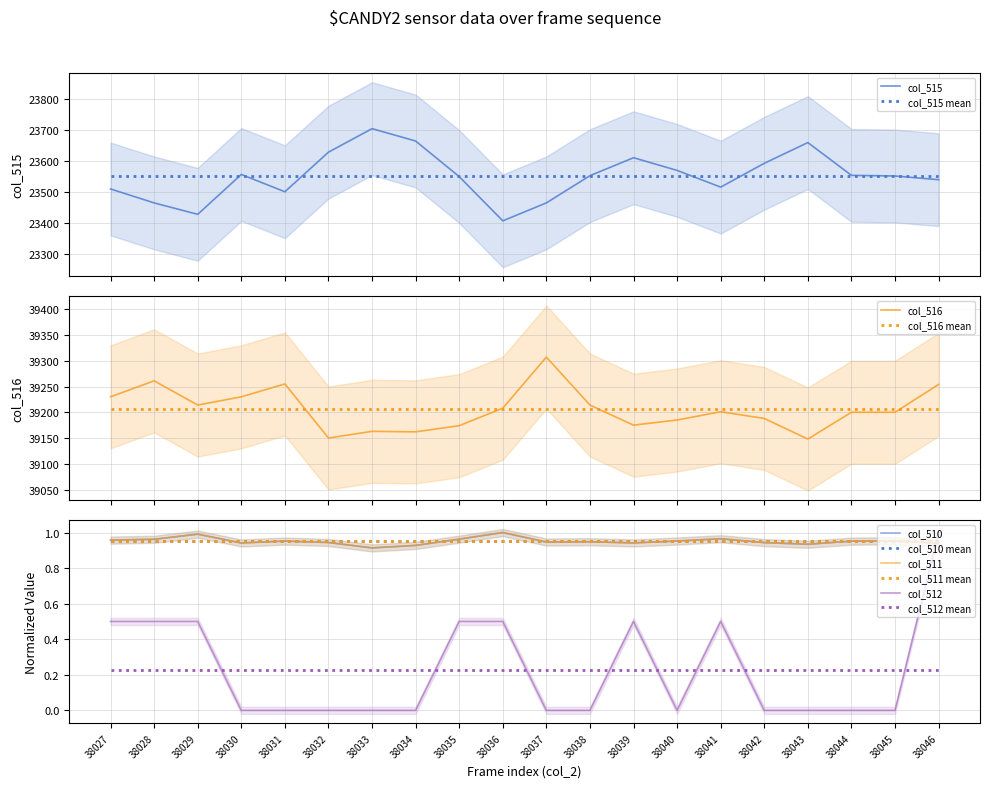

List the series in order of their peak value, lowest first.

col_510, col_511, col_512, col_515, col_516